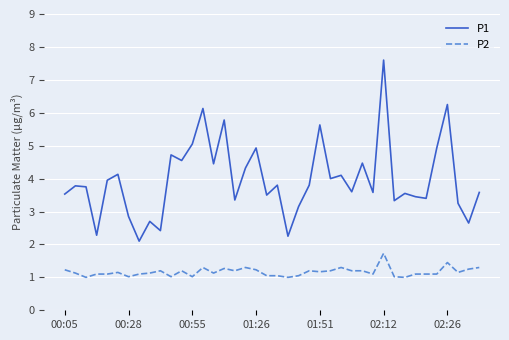

Does the chart display data point markers on the line(s)?

No